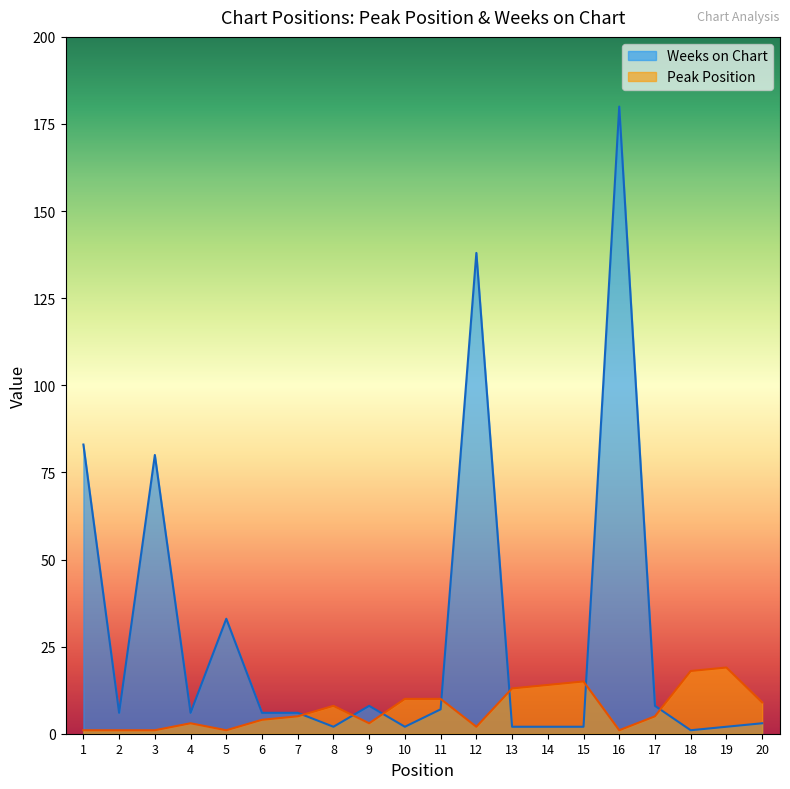

What is the maximum value shown in the chart?

180